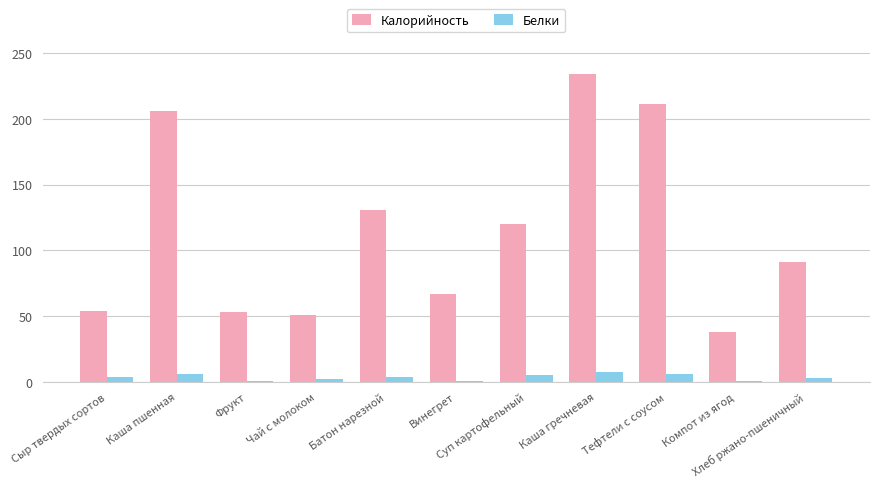

True or false: Калорийность has a value of 38 at Компот из ягод.

True